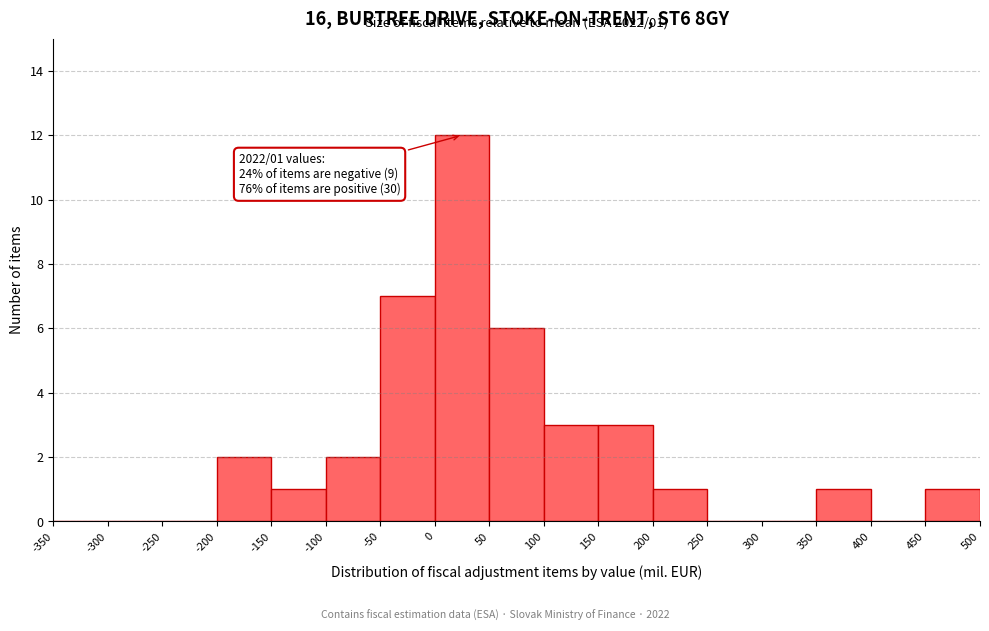

Over which range of the x-axis is the bar tallest?

0 to 50